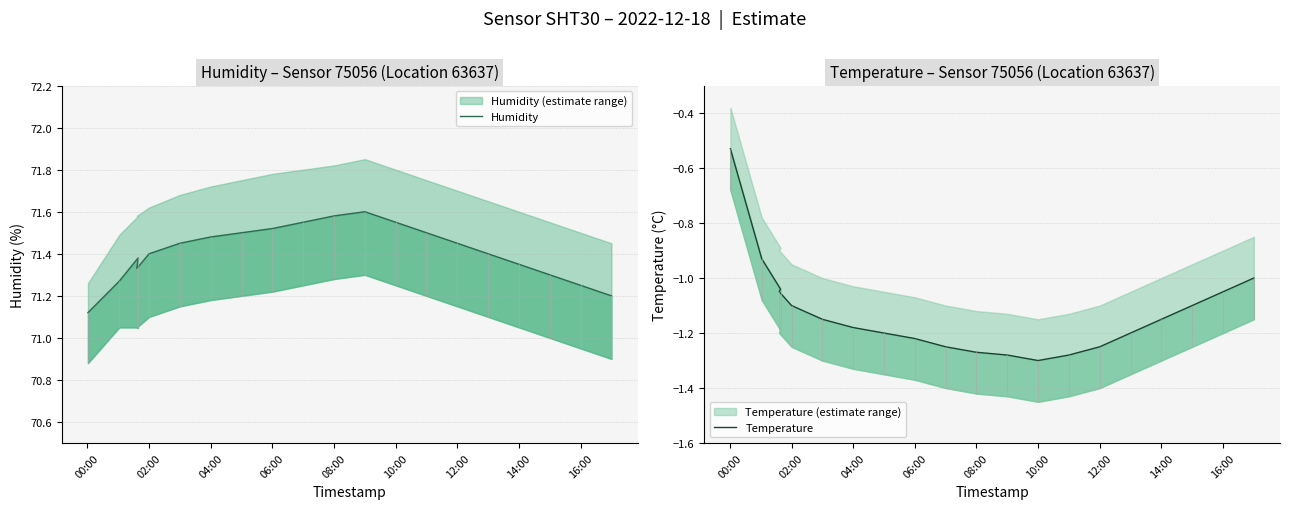

True or false: Temperature has a value of -1.1 at 16:00.

True